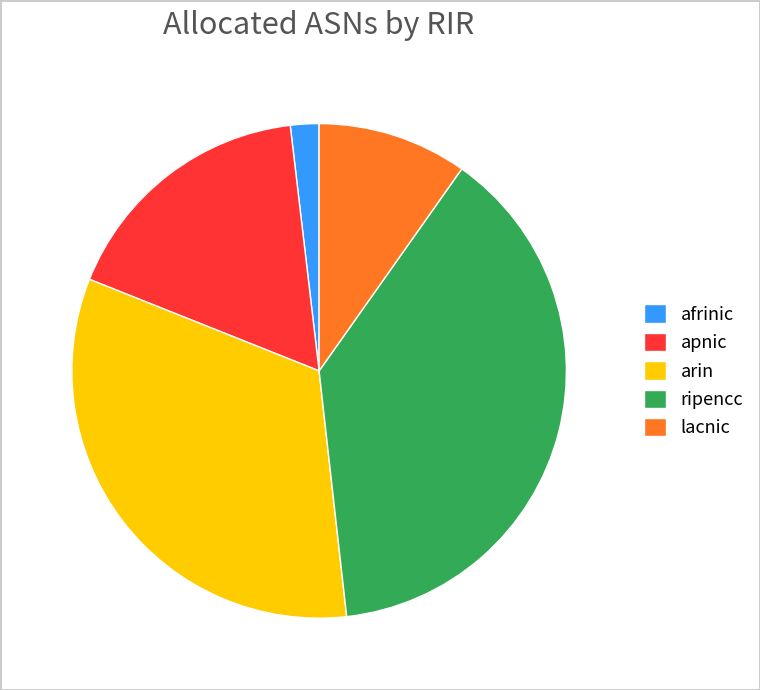

Does arin represent more than half of the total?

No